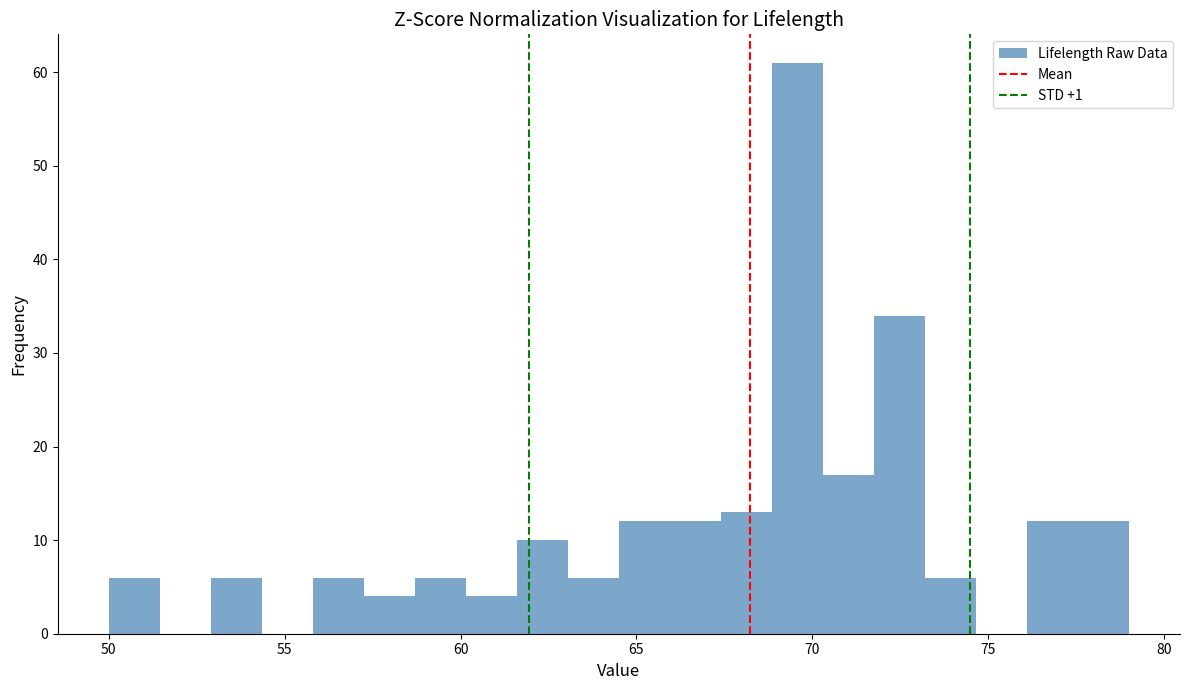

Around what value on the x-axis is the tallest bar? Give the approximate position of its centre, as read against the axis.

69.5